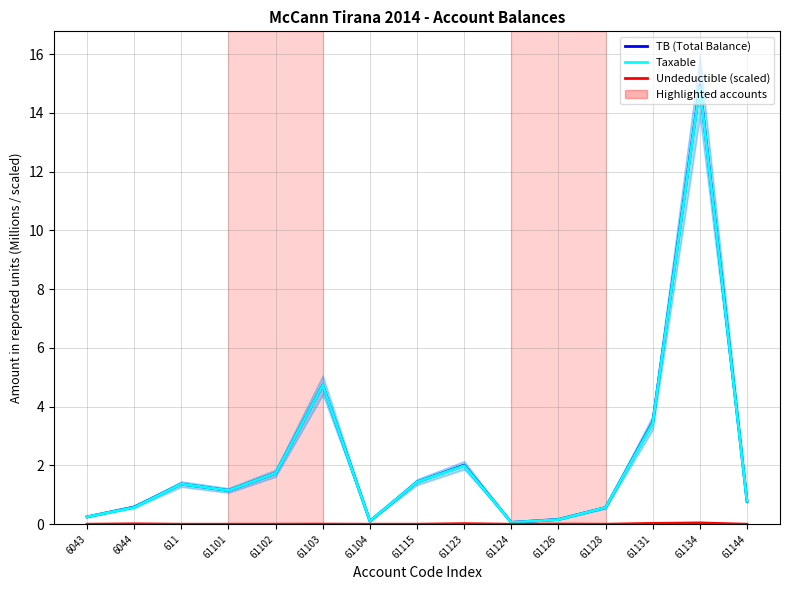

What is the spread (max minus min) of values at 61102?

1.7